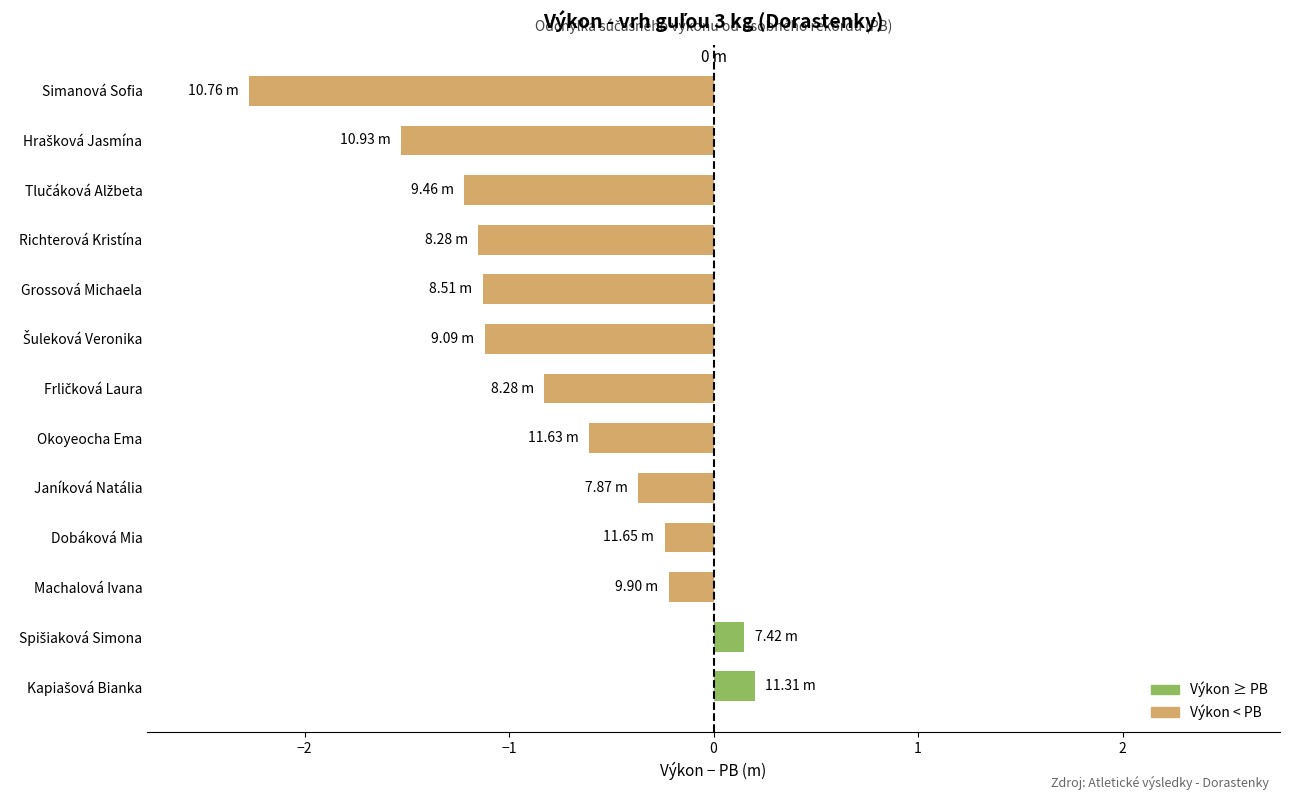

Which label corresponds to the smallest value in the chart?

Simanová Sofia